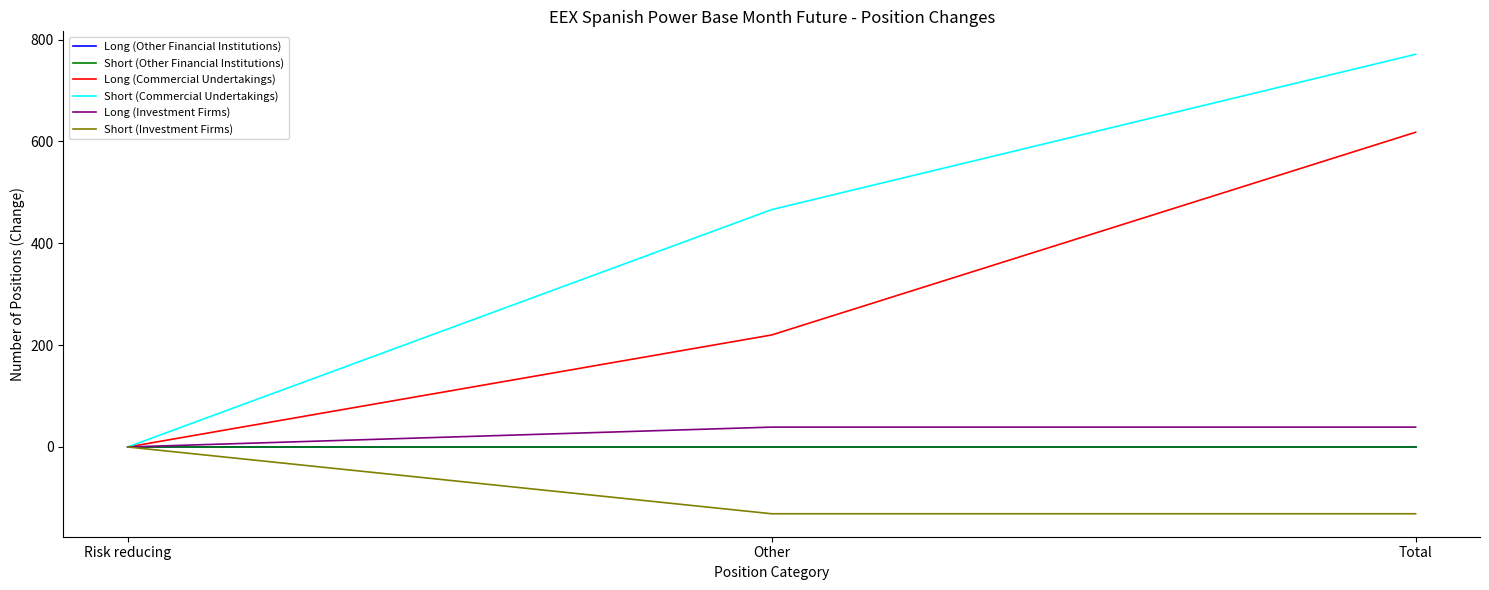

What is the label of the 3rd point from the right?

Risk reducing